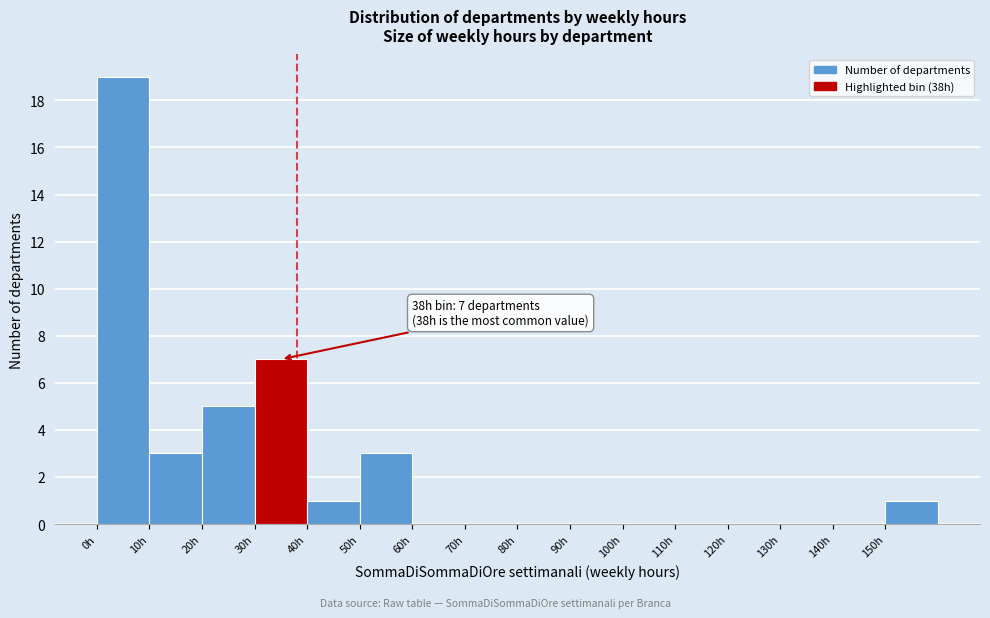

Over which range of the x-axis is the bar tallest?

0 to 10